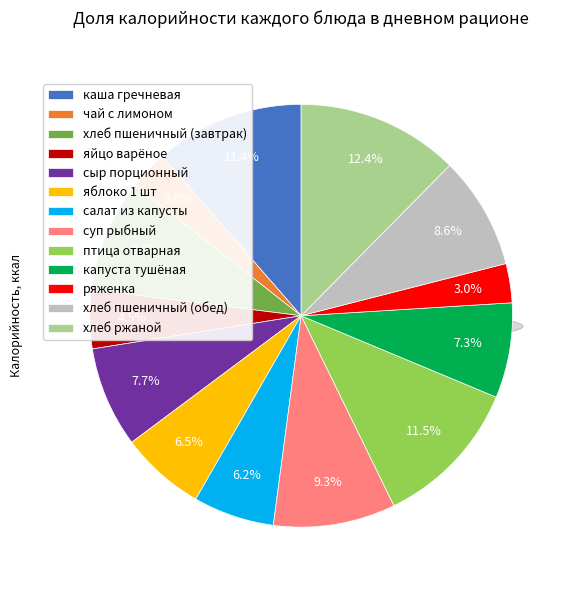

What is the smallest slice in the pie chart?

чай с лимоном